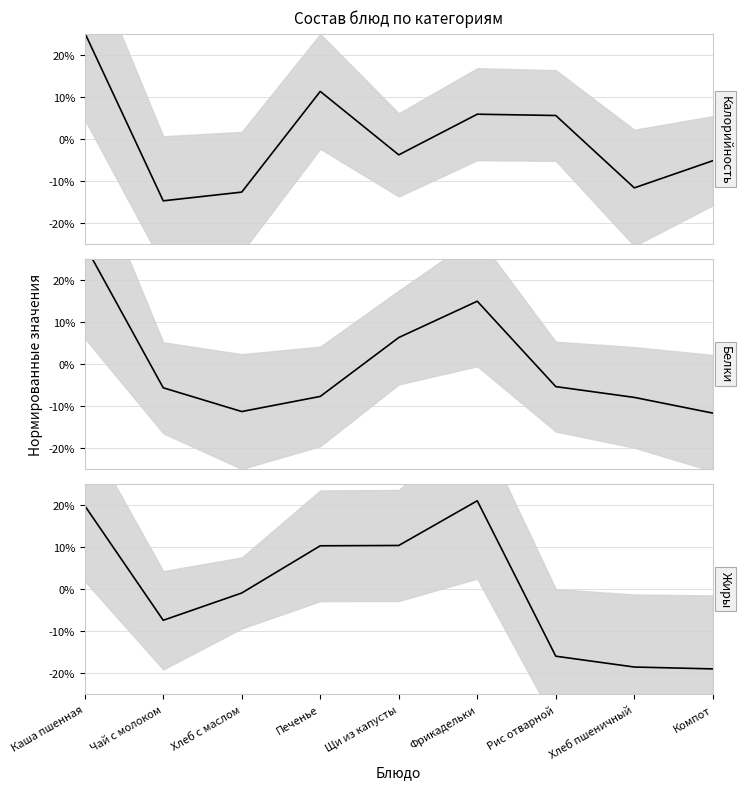

At how many categories does at least one series exceed 0?

5